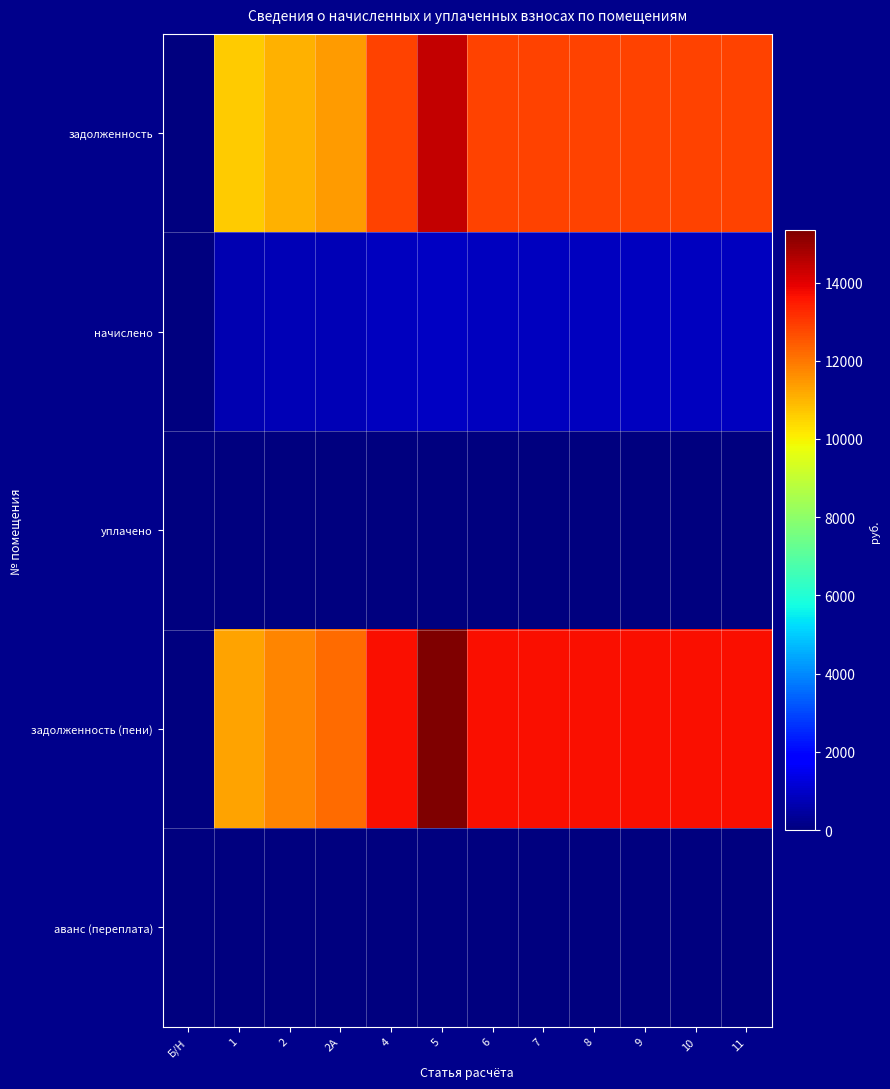

What is the greatest value displayed?

15333.4